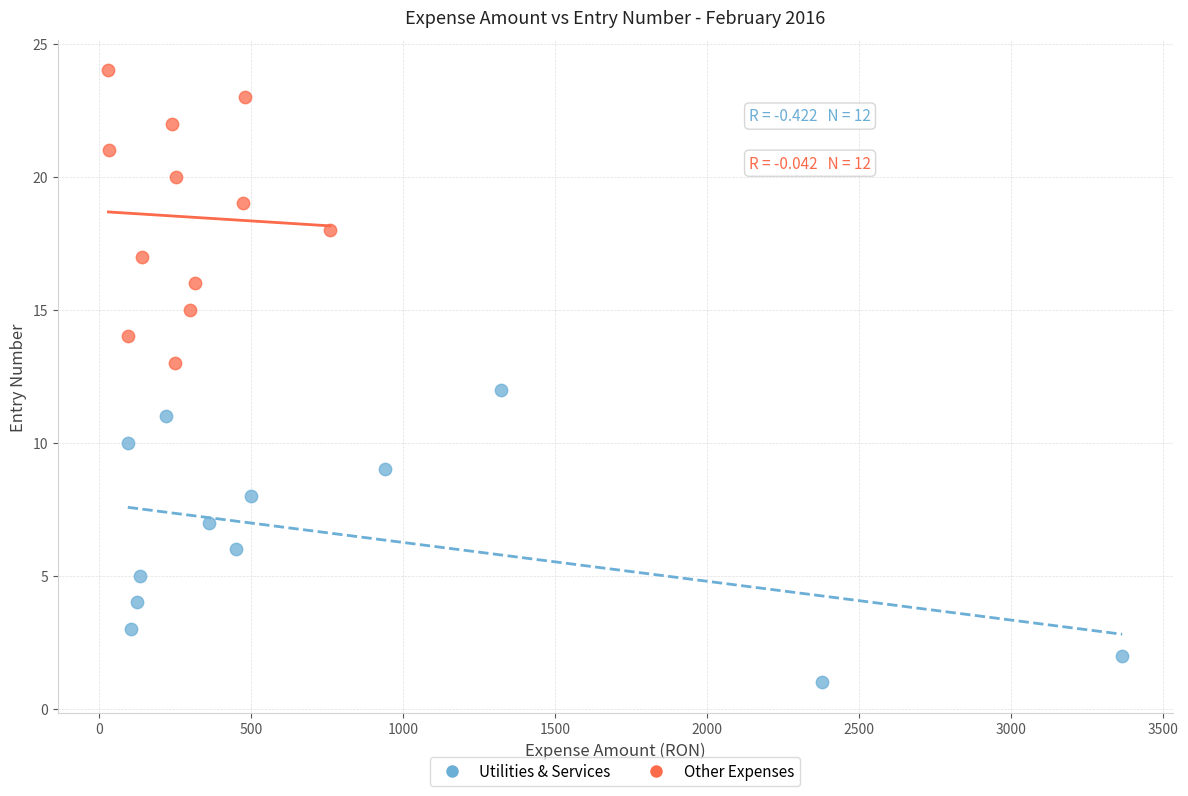

Which series contains the highest Y value?

Other Expenses